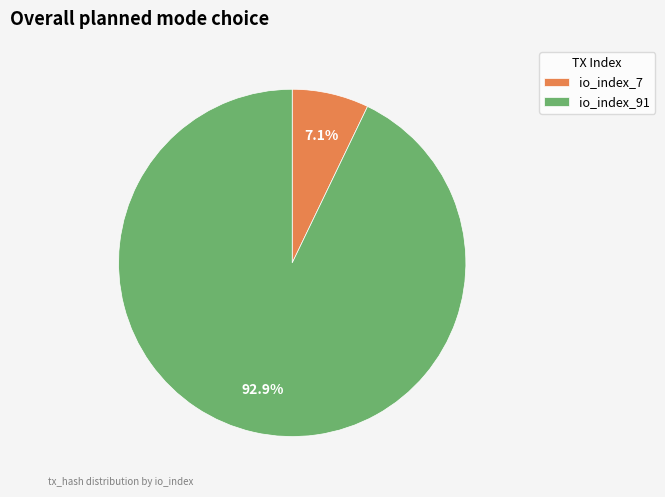

Which slice is the smallest?

io_index_7